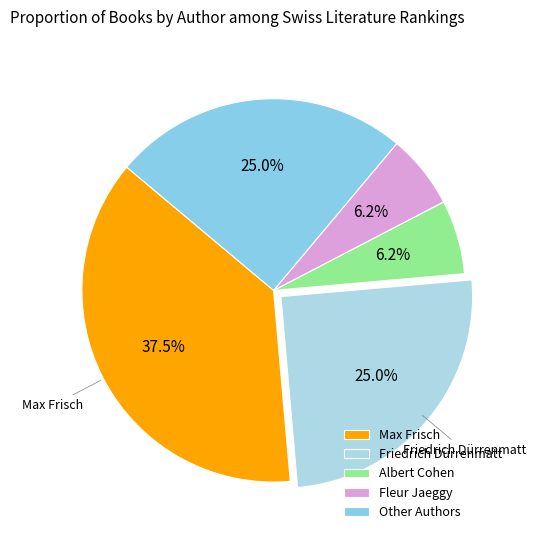

Which slice is the smallest?

Albert Cohen